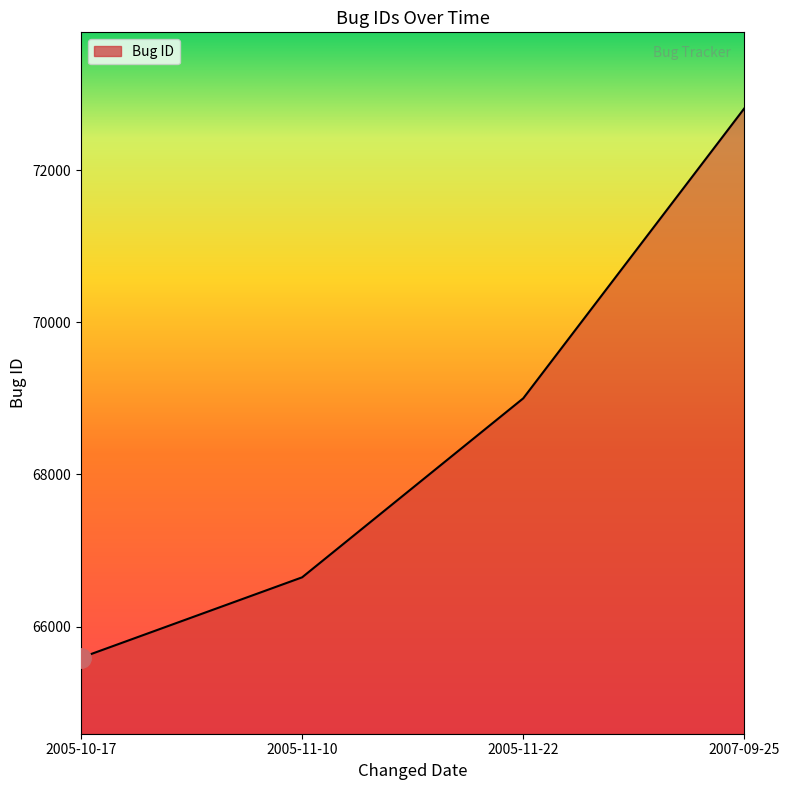

True or false: the data has more than 0 interior local peaks.

False